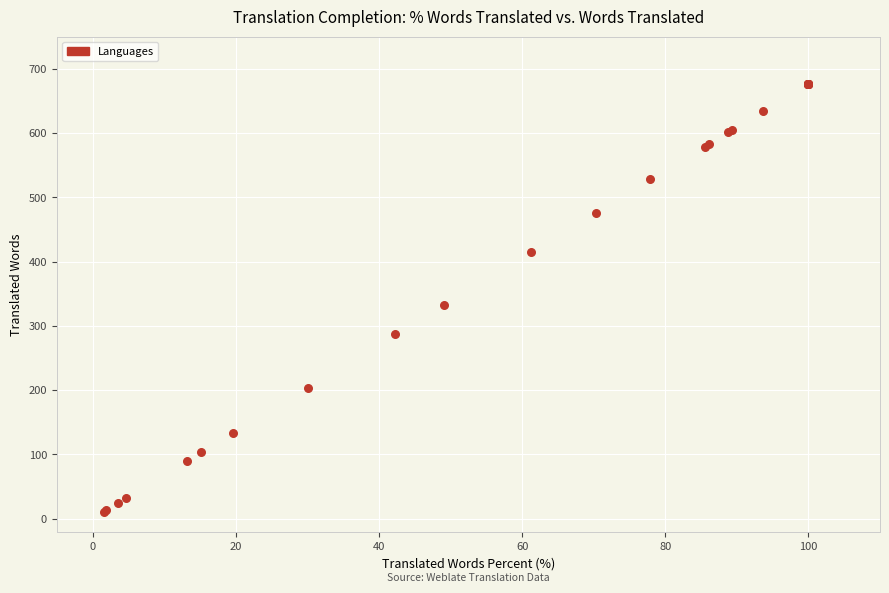

What Y value in the scatter plot is closest to 344?

333